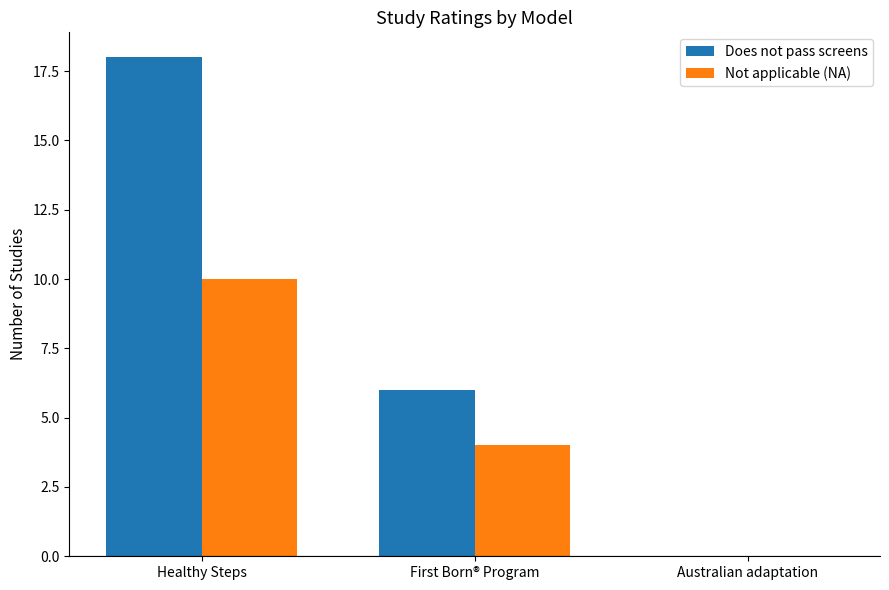

What is the total value across all series at First Born® Program?

10